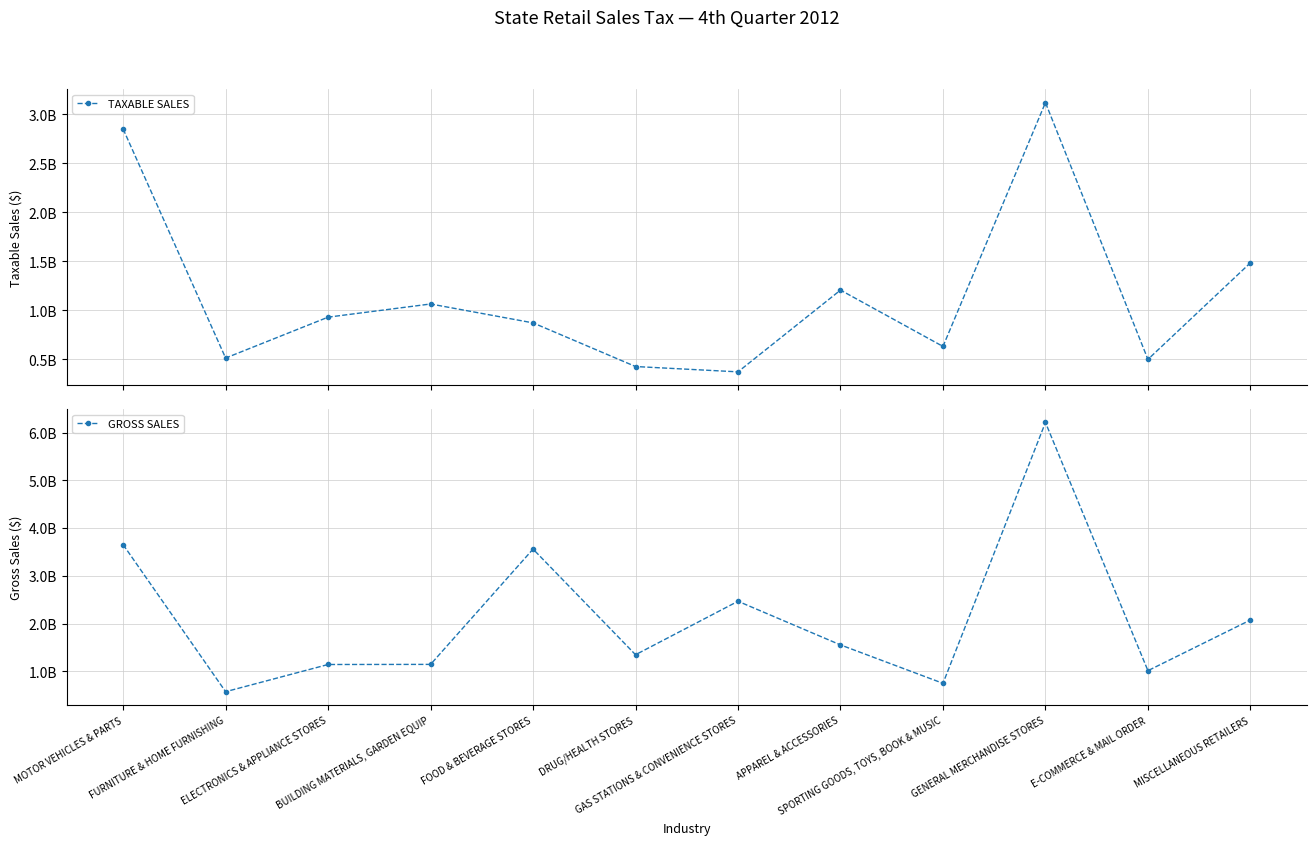

How many interior local peaks does the TAXABLE SALES series have?

3